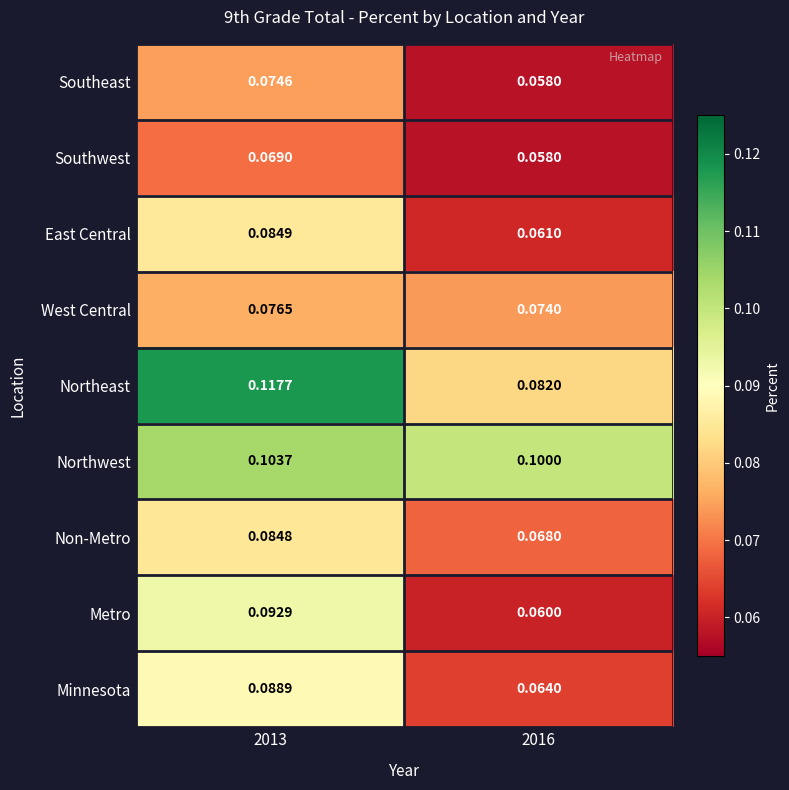

Which series has the widest spread of values?

Northeast